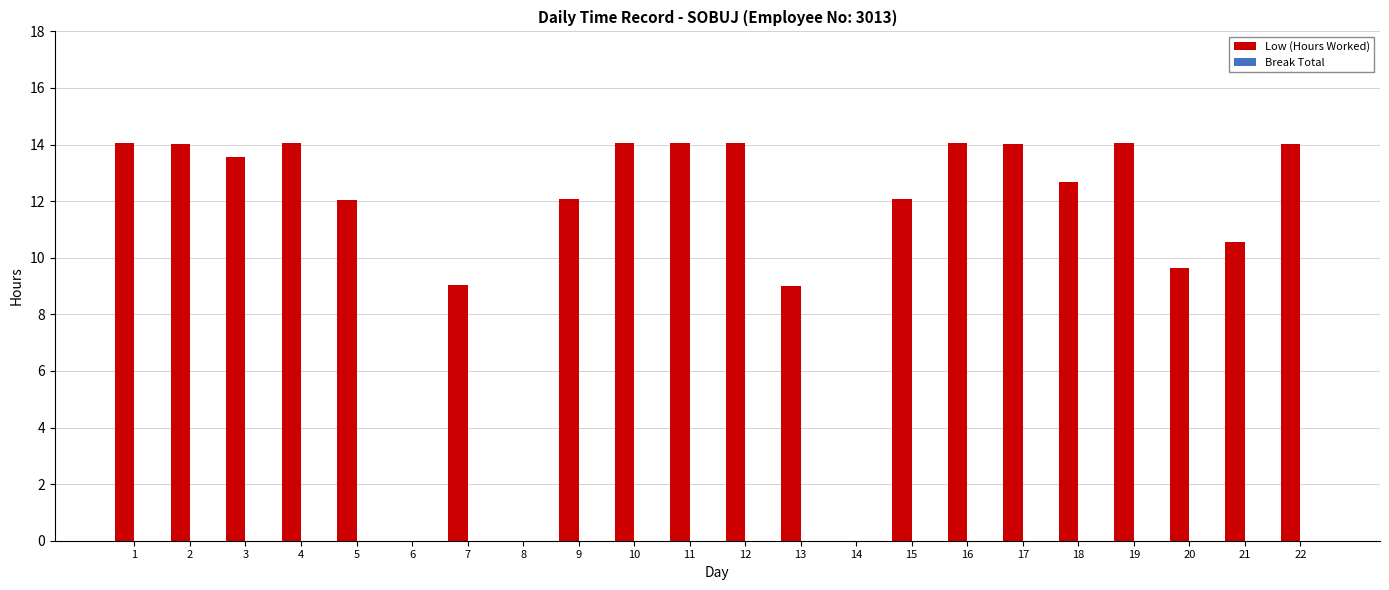

Are the bars horizontal?

No